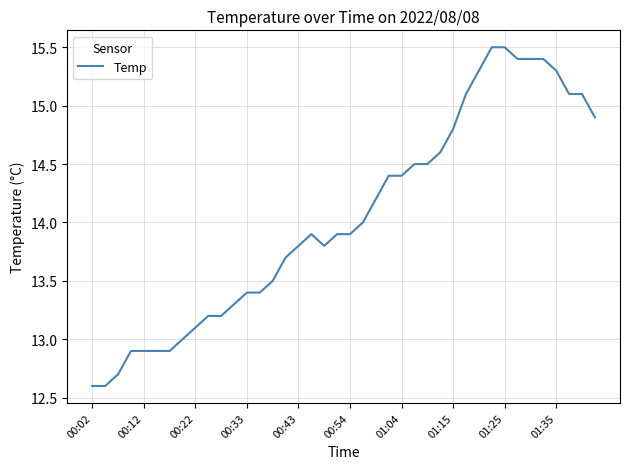

What is the greatest value displayed?

15.5